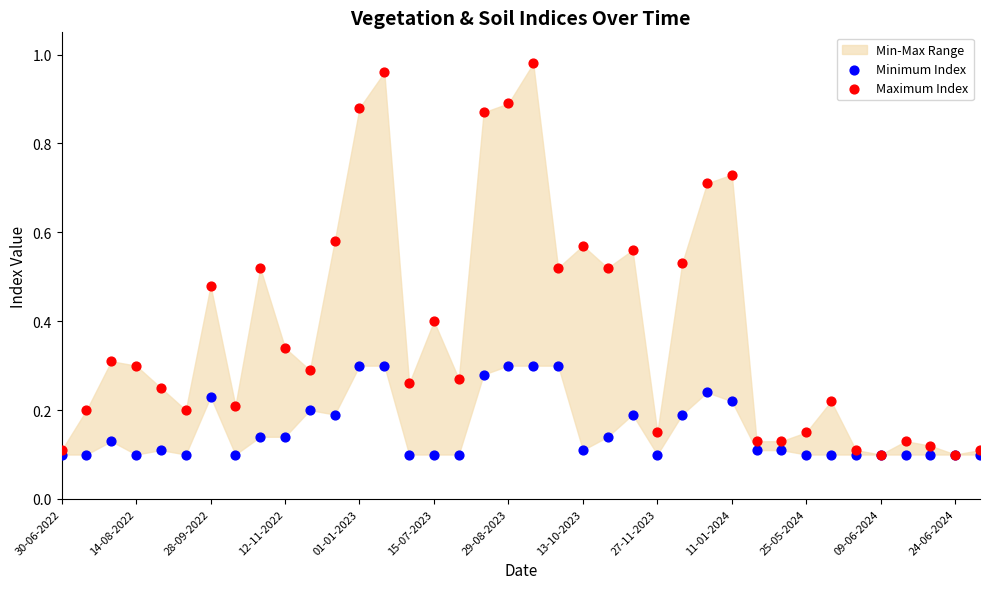

Which series has the widest spread of Y values?

Maximum Index